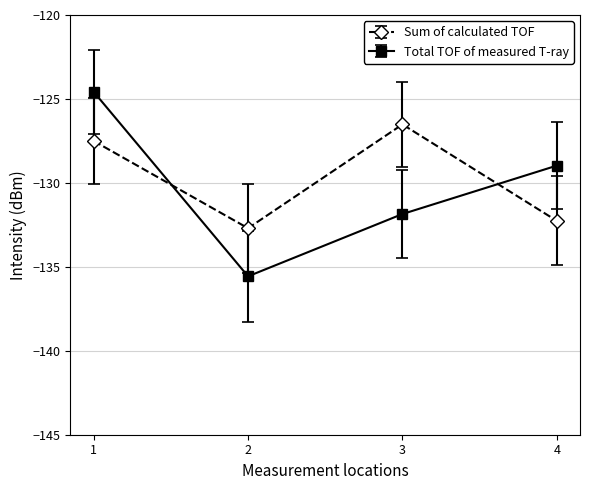

What are all the series names shown in the legend?

Sum of calculated TOF, Total TOF of measured T-ray